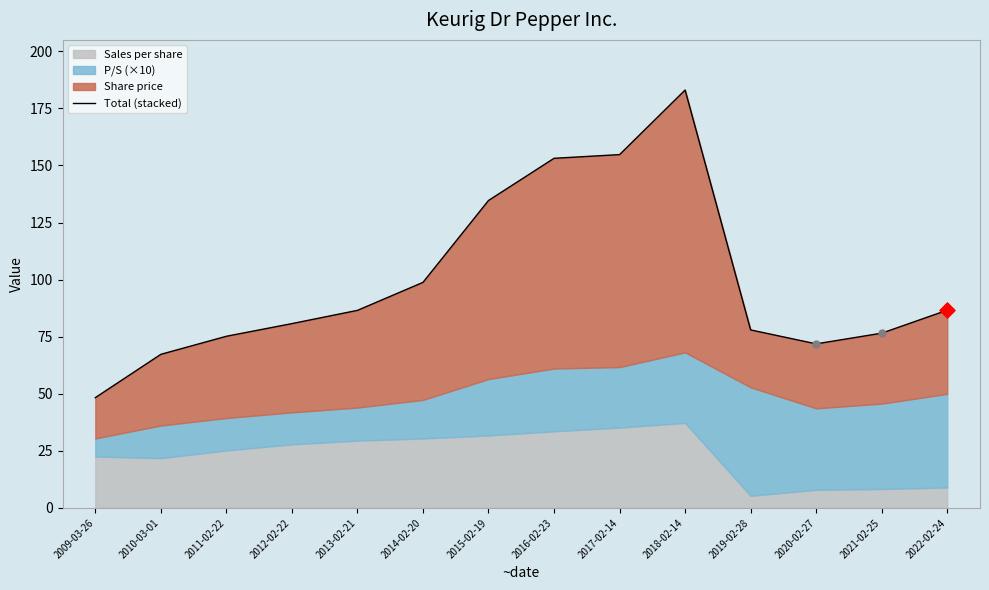

Approximately how many times larger is the value at 2013-02-21 compared to 2011-02-22?

1.2